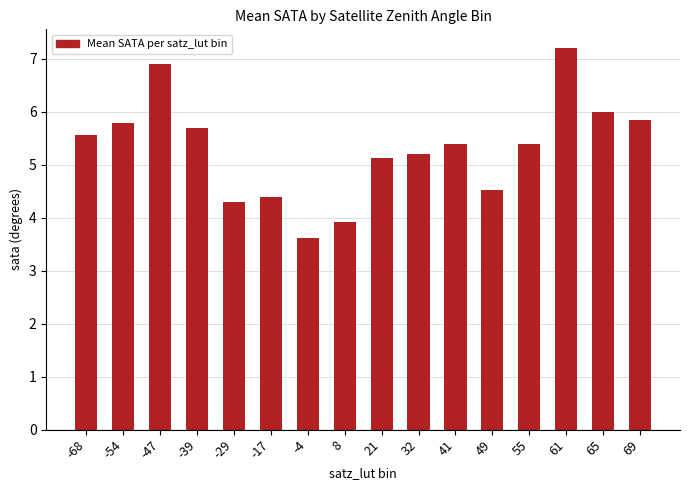

How many data points does each series have?

16